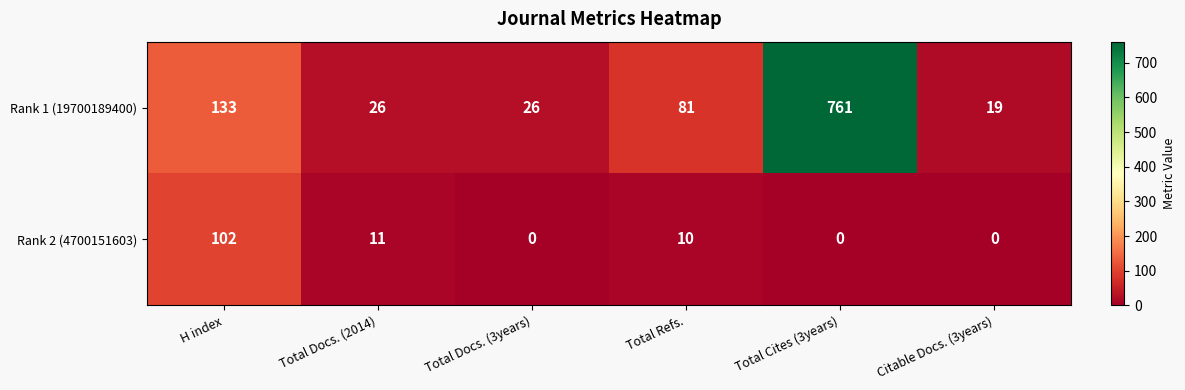

List the series in order of their overall mean, highest first.

Rank 1 (19700189400), Rank 2 (4700151603)